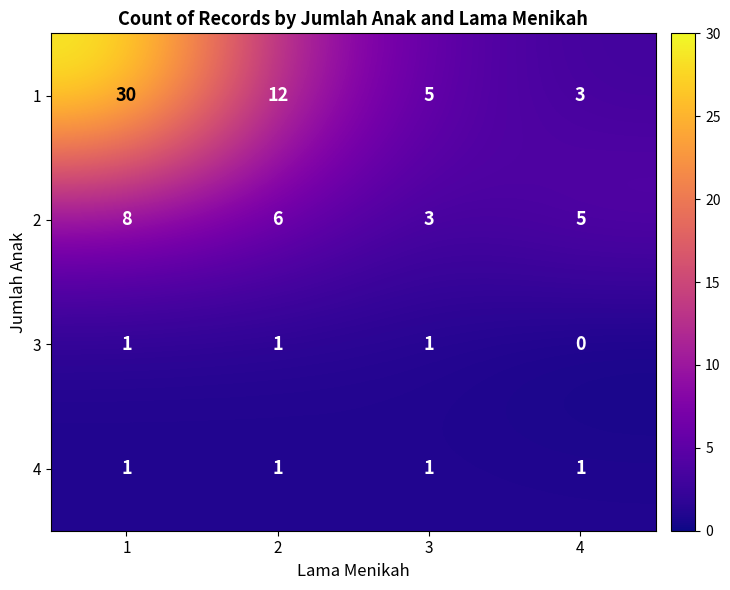

Count the 2 values in the range 5 to 8.

3